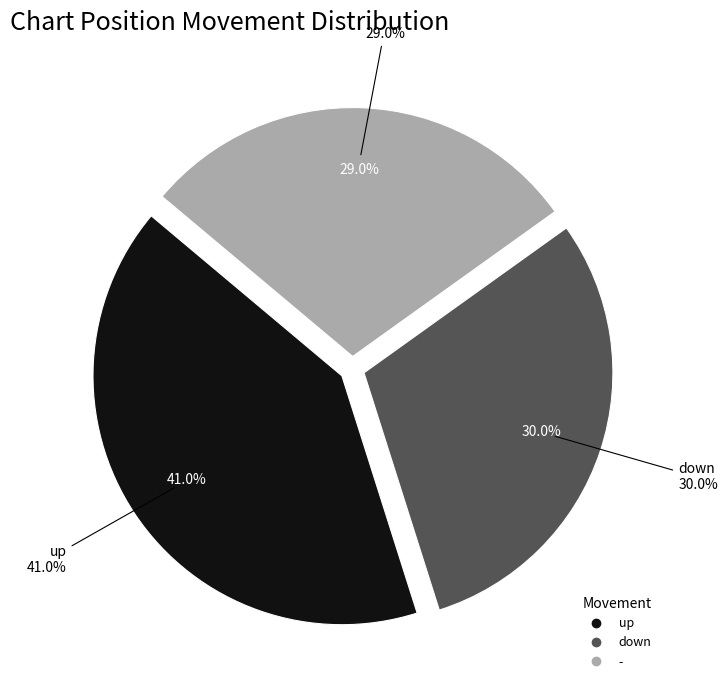

Approximately how many times larger is the value at up compared to -?

1.4